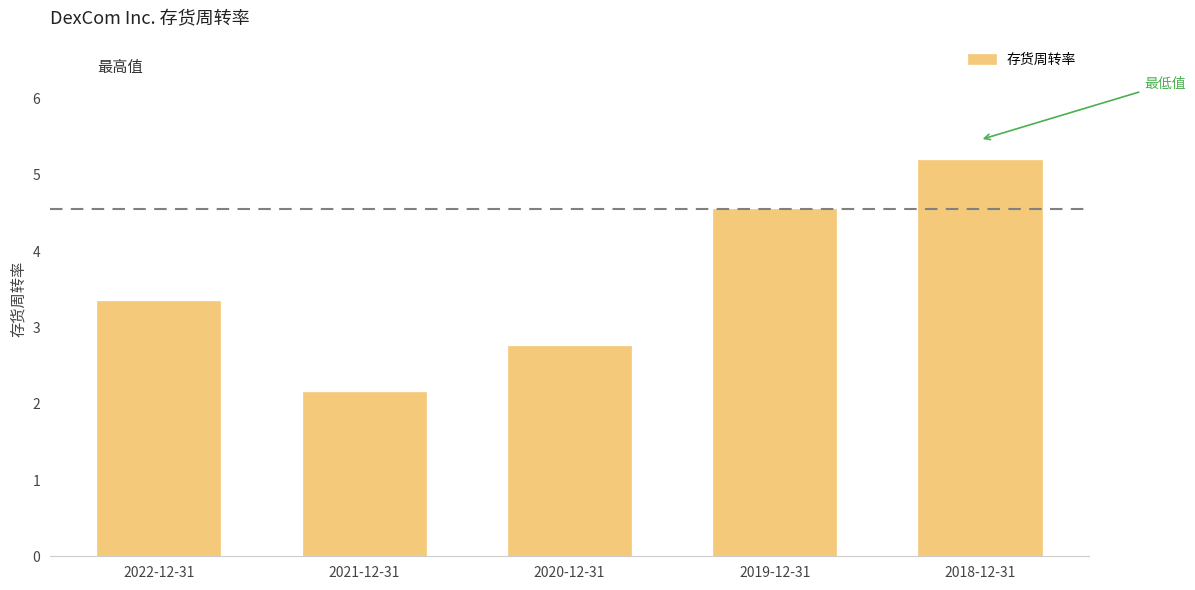

List the labels in order of value, smallest first.

2021-12-31, 2020-12-31, 2022-12-31, 2019-12-31, 2018-12-31